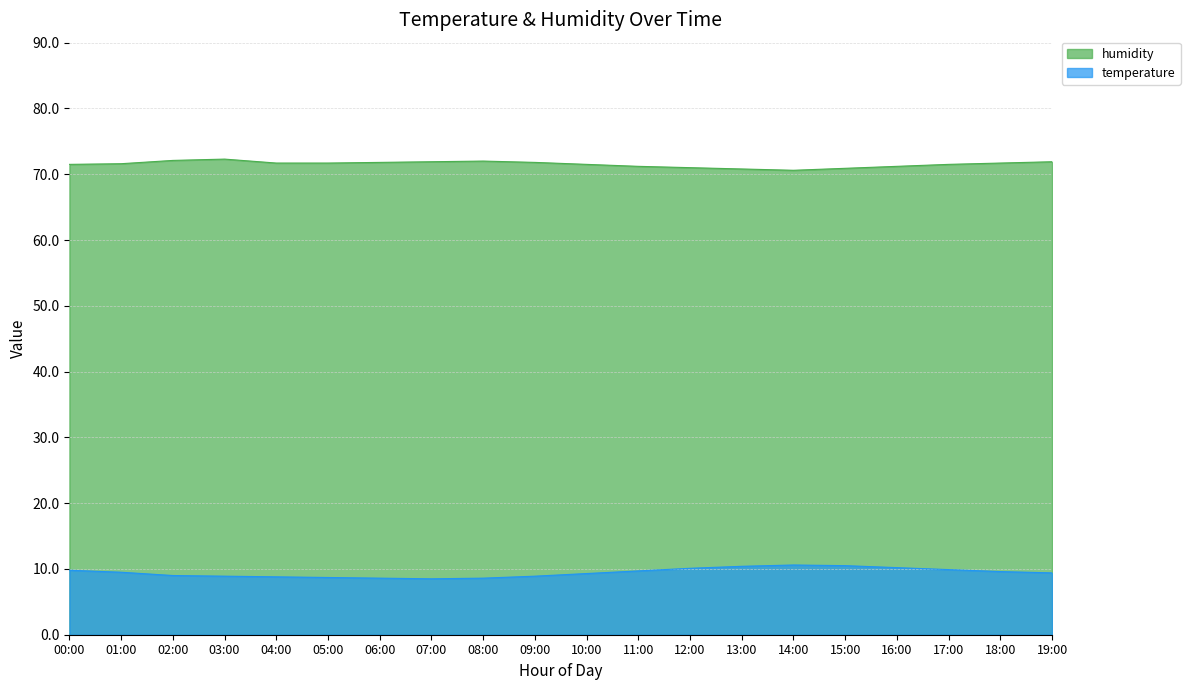

What is the difference between the maximum and minimum values in the humidity series?

1.7